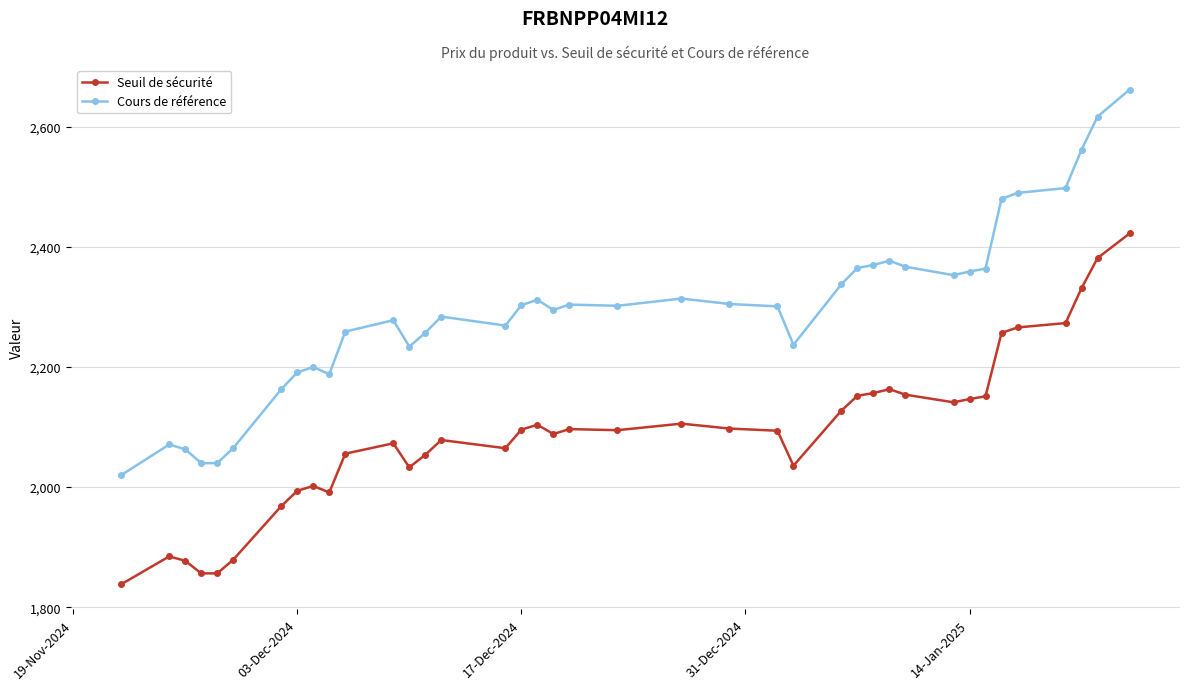

Which series has the widest spread of values?

Cours de référence